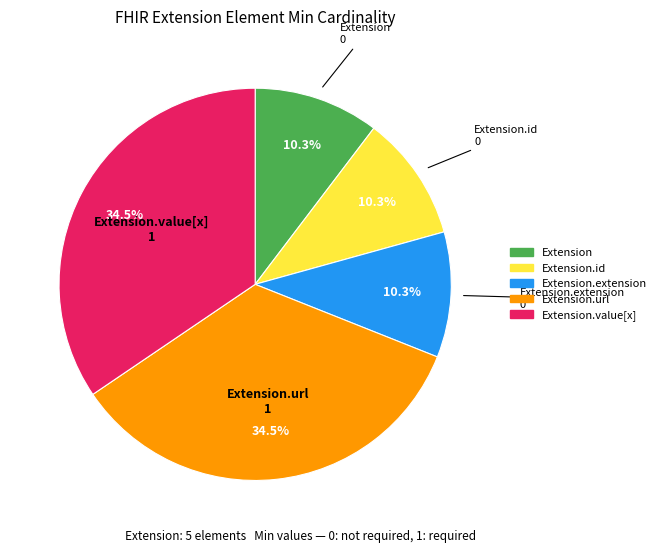

Is there any slice that represents more than half of the pie?

No